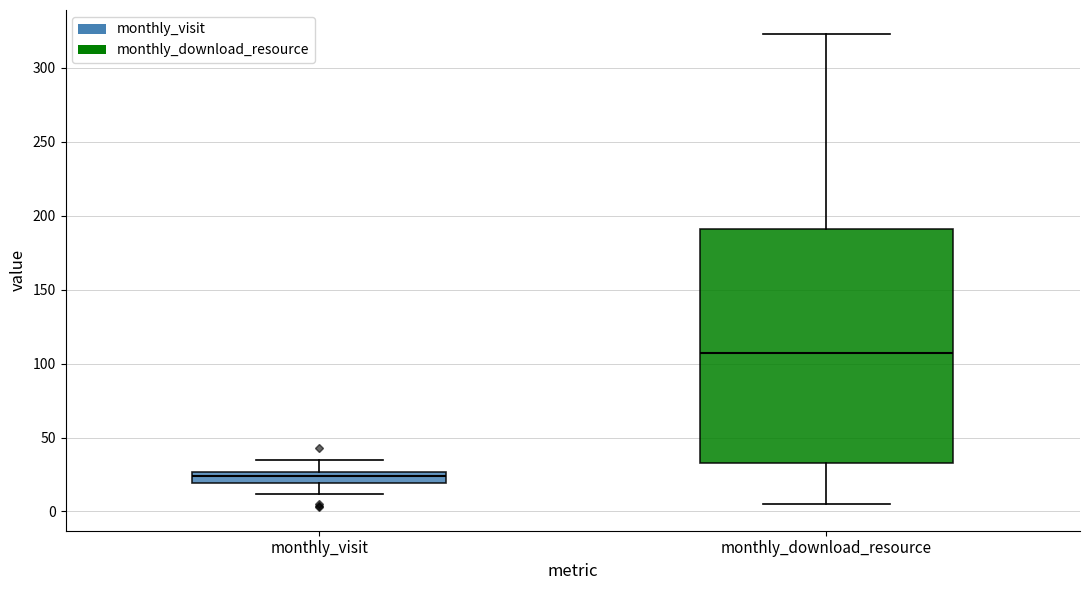

Which box has the highest median line?

monthly_download_resource